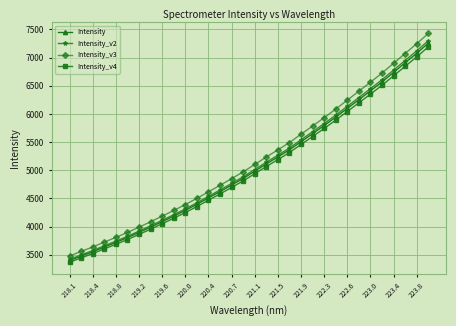

What is the lowest value of the Intensity series?

3398.5